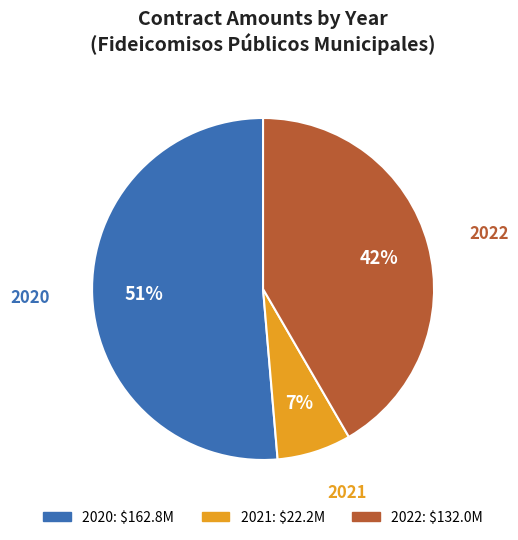

Is there a majority slice in this chart?

Yes